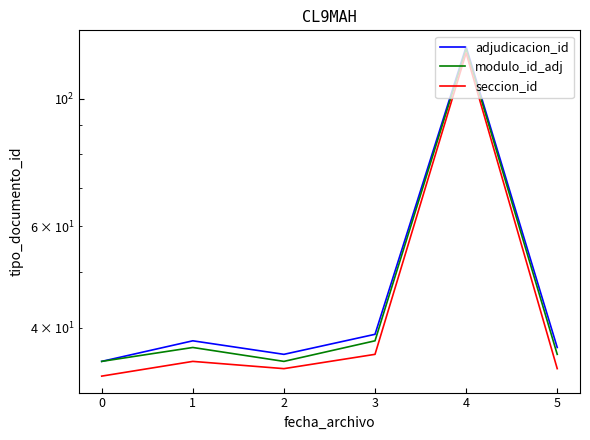

What are all the series names shown in the legend?

adjudicacion_id, modulo_id_adj, seccion_id